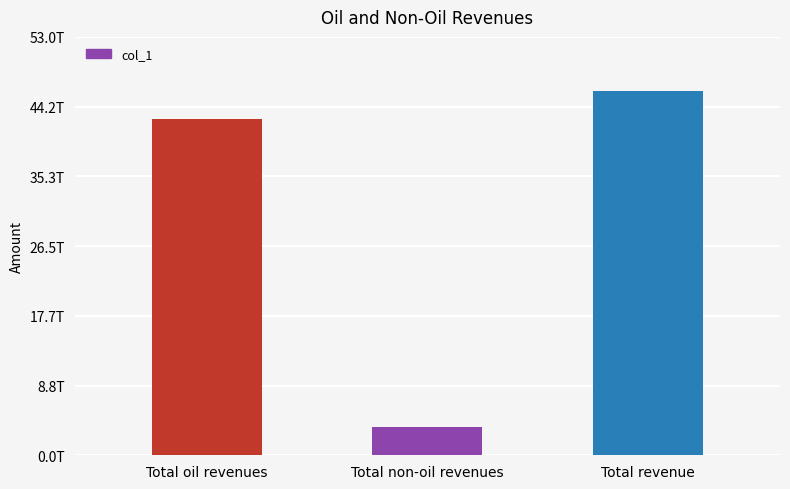

How many distinct data groups are displayed?

1